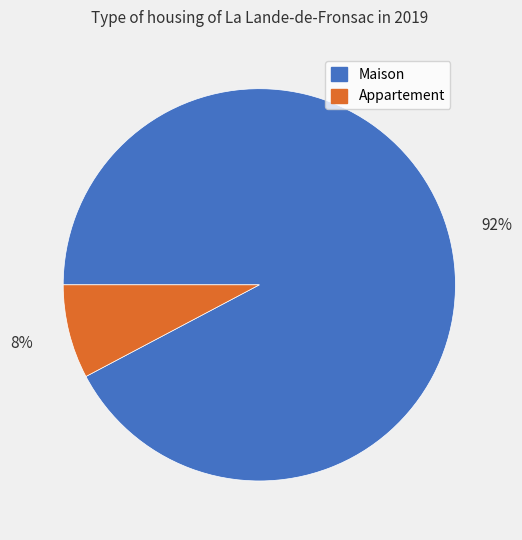

Which slice represents more than half of the pie?

Maison